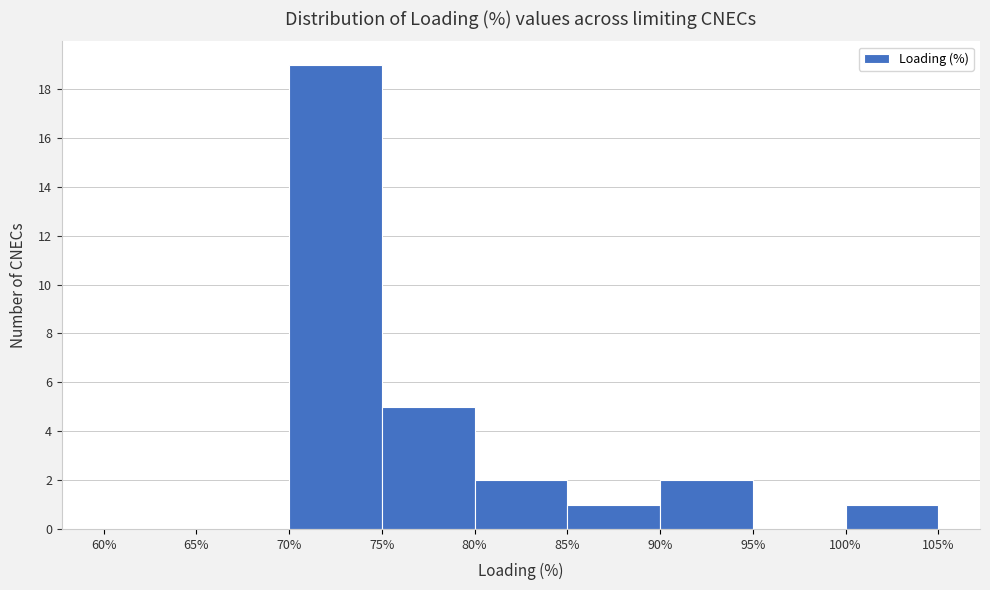

Reading left to right, list every bar in this chart as the range it spans on the x-axis followed by its height. The values are not printed on the chart, so give them approximately, as read against the axis.

60% to 65%: 0
65% to 70%: 0
70% to 75%: 19
75% to 80%: 5
80% to 85%: 2
85% to 90%: 1
90% to 95%: 2
95% to 100%: 0
100% to 105%: 1